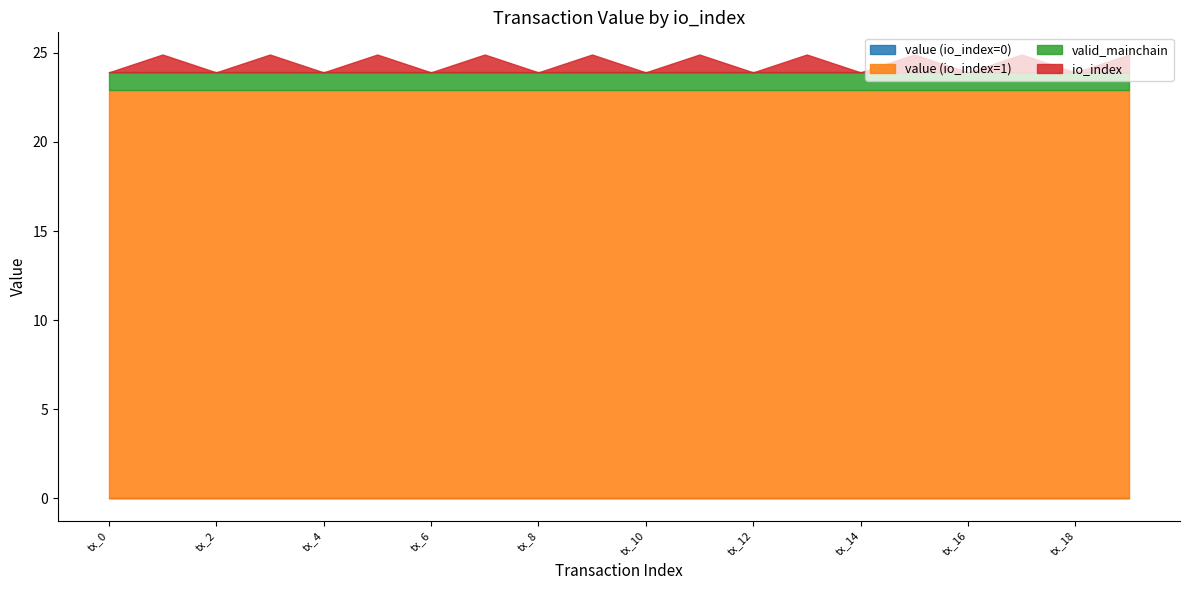

True or false: value (io_index=1) has a value of 5.9 at tx_13.

False